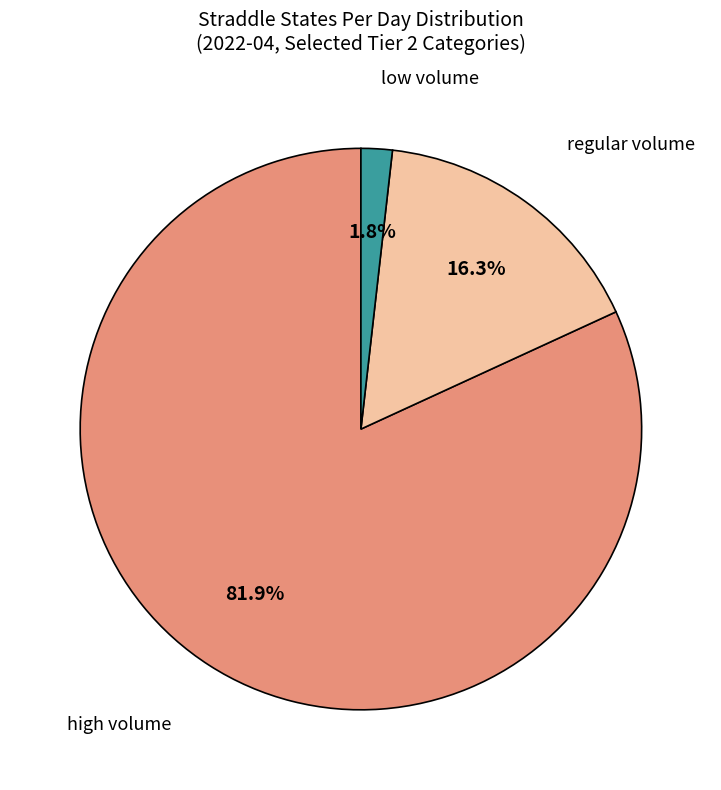

Which category has the smallest portion of the pie?

low volume